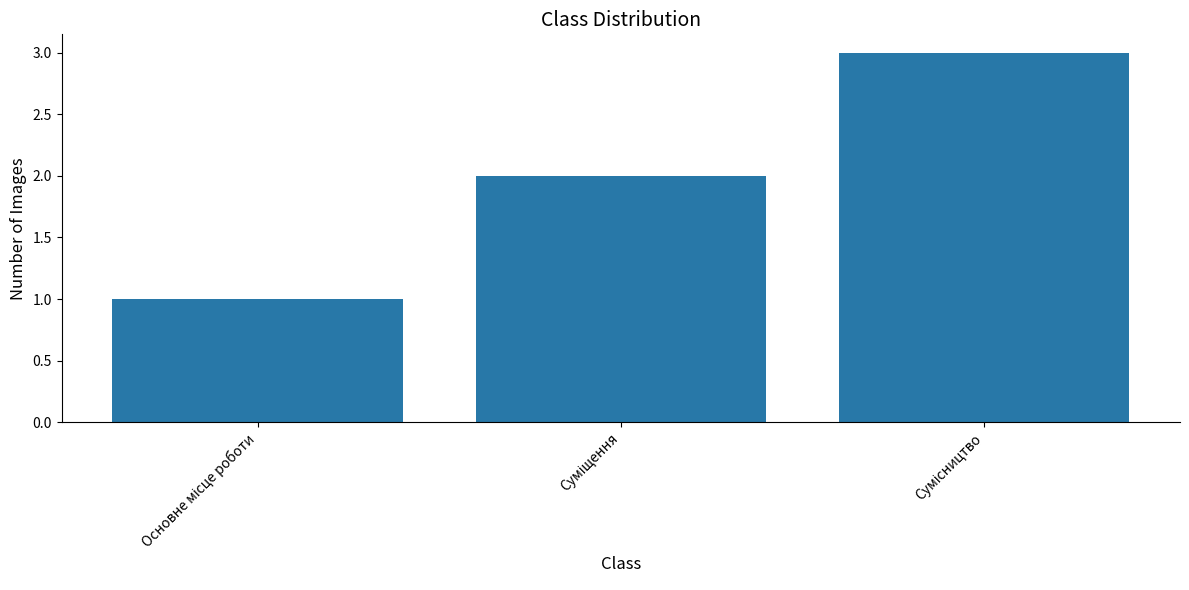

What is the maximum value shown in the chart?

3